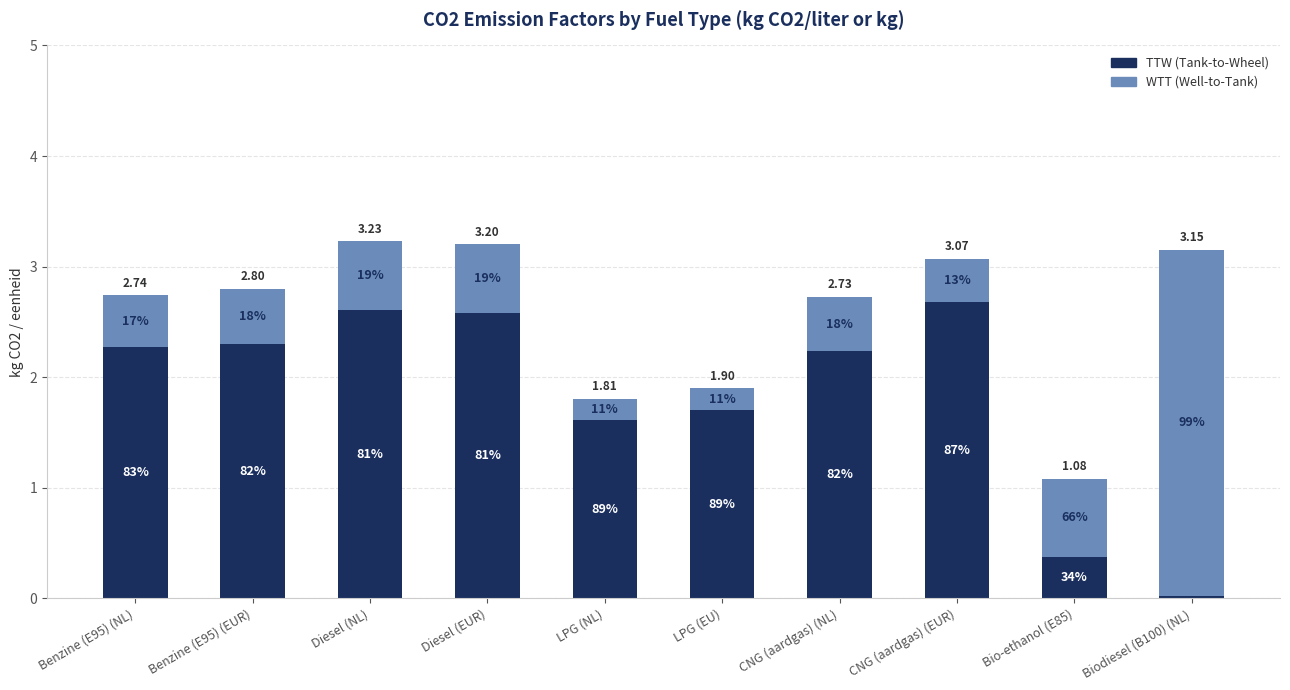

Are the bars horizontal?

No